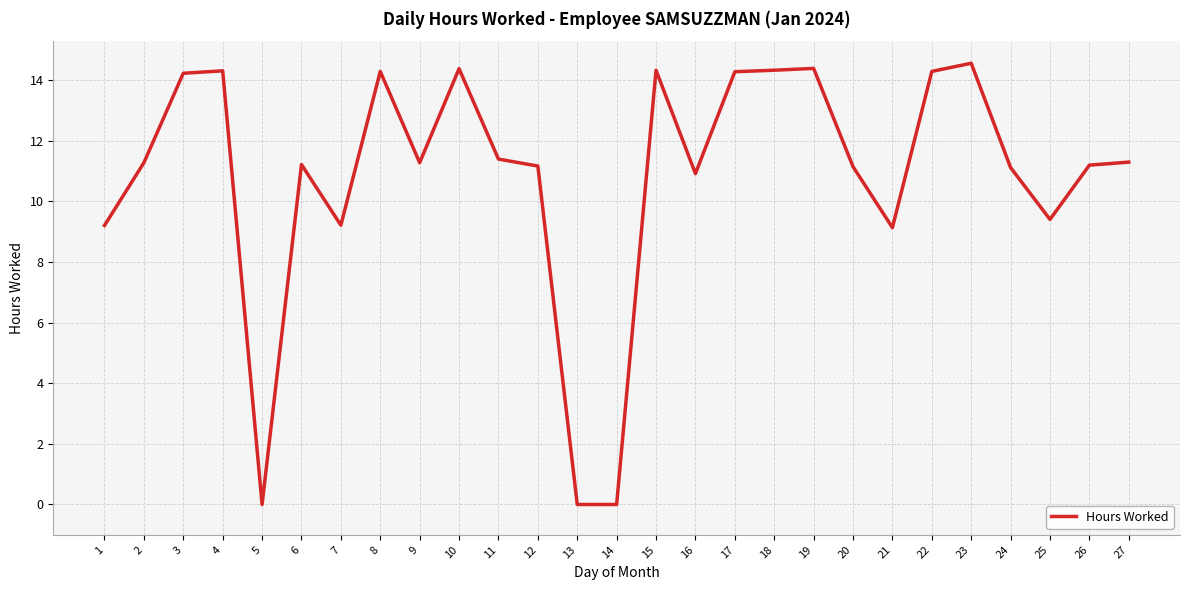

What value does the data have at 7?

9.2